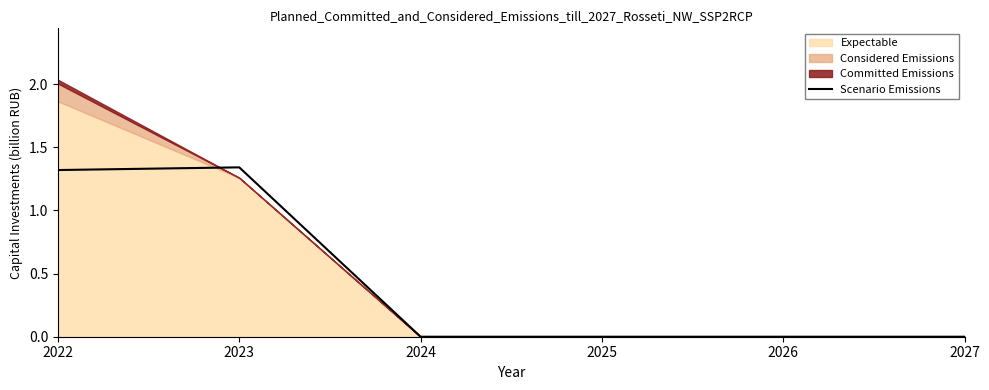

The value at 2023 is 2.2. True or false?

False